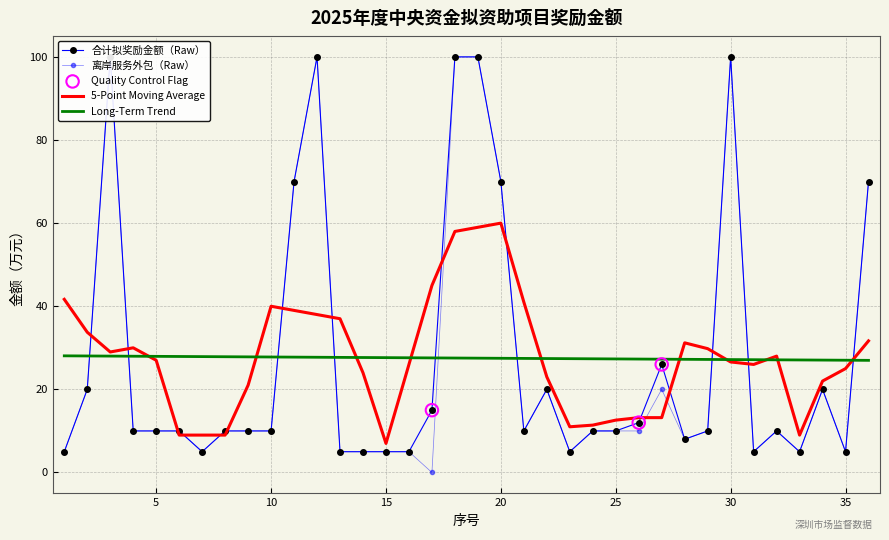

What is the total value across all series at 2?

40